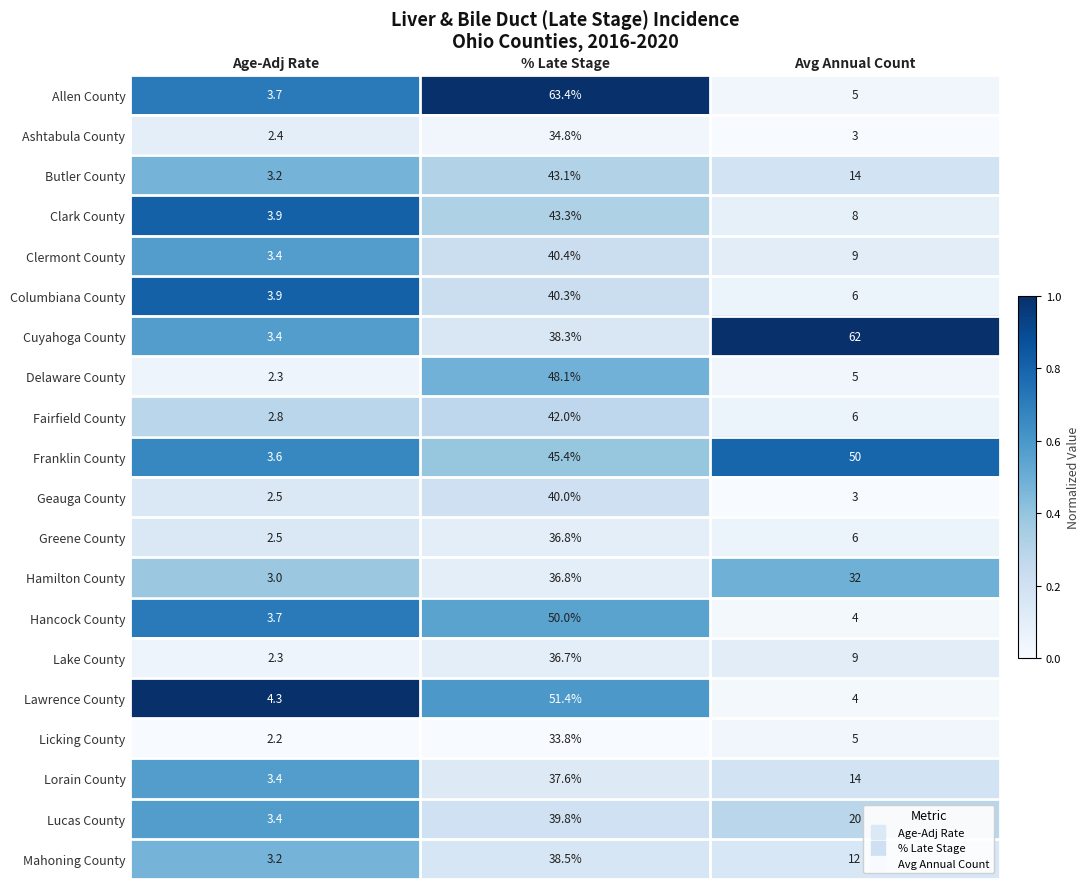

Rank the categories by Allen County value from lowest to highest.

Age-Adj Rate, Avg Annual Count, % Late Stage